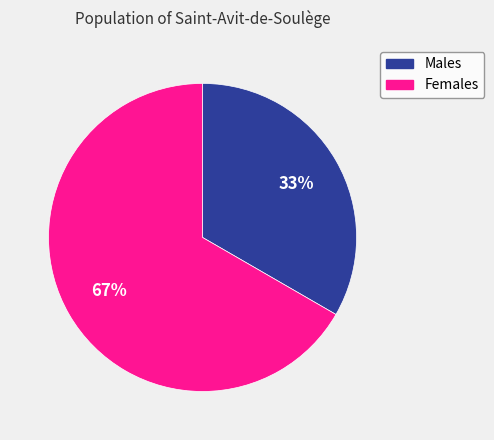

To the nearest percent, what is the average slice percentage?

50%